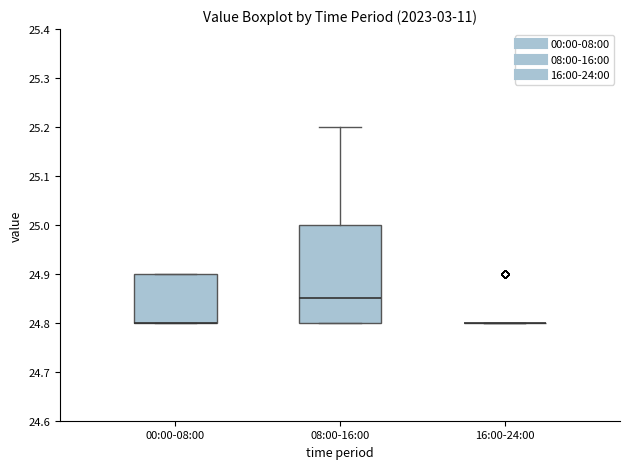

Reading left to right, read every box against the y-axis: the position of its median line, the range the box covers, and the ends of its whiskers. The values are not printed on the chart, so give them approximately, as read against the axis.

00:00-08:00: median 24.80 (drawn on the box's lower edge), box 24.80 to 24.90, whiskers 24.80 to 24.90
08:00-16:00: median 24.85, box 24.80 to 25.00, whiskers 24.80 to 25.20
16:00-24:00: box collapsed to a line at 24.80, whiskers 24.80 to 24.80